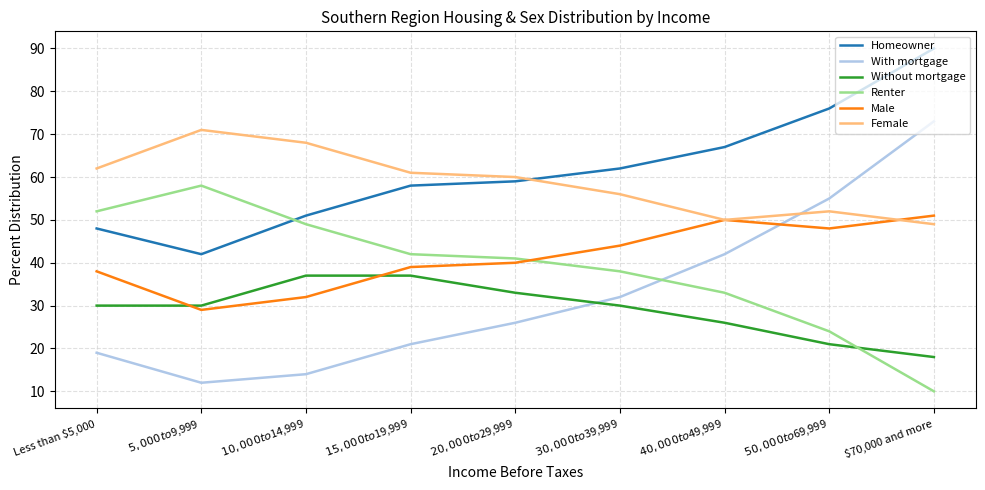

What position from the right is $40,000 to $49,999?

3